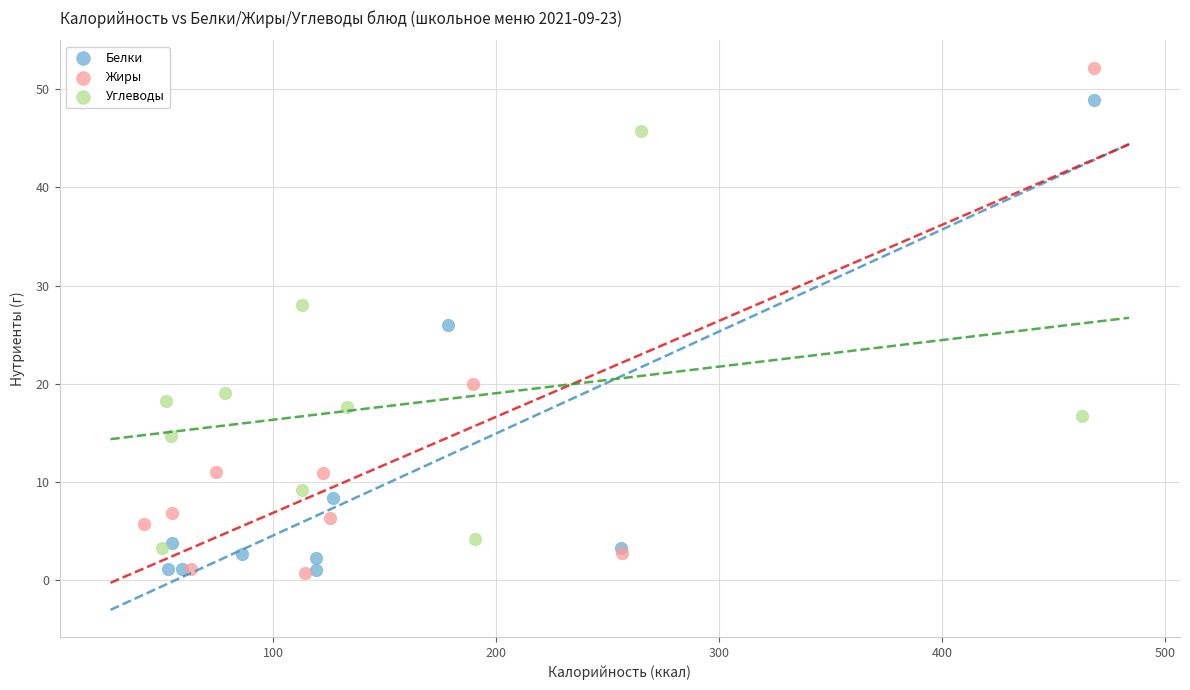

Which series contains the highest Y value?

Жиры